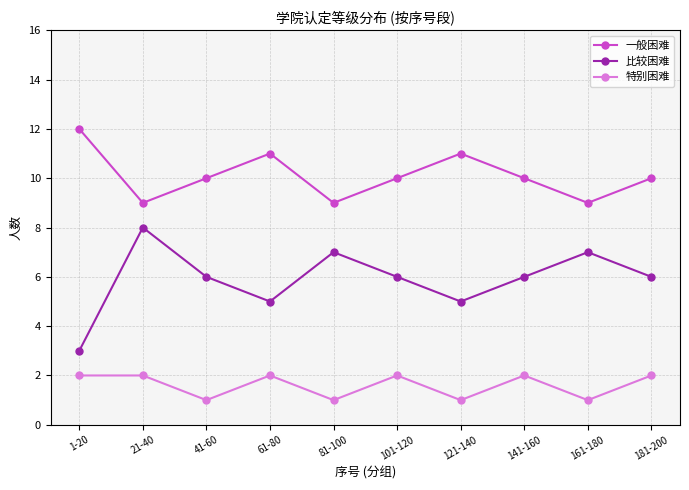

How many distinct data groups are displayed?

3